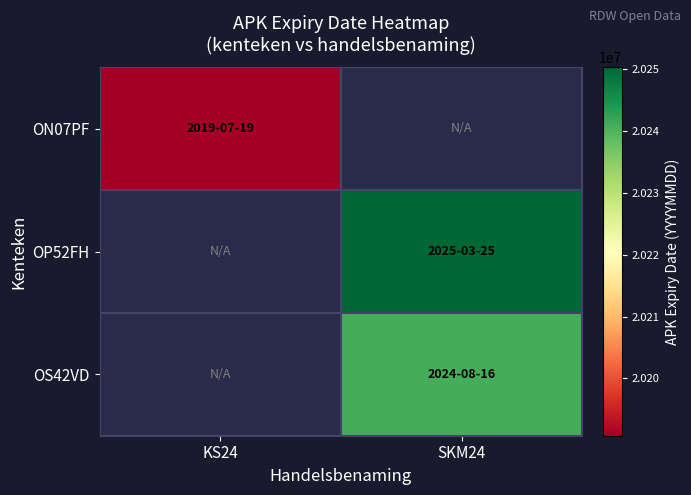

Is it true that ON07PF equals 27853057.3 at KS24?

False